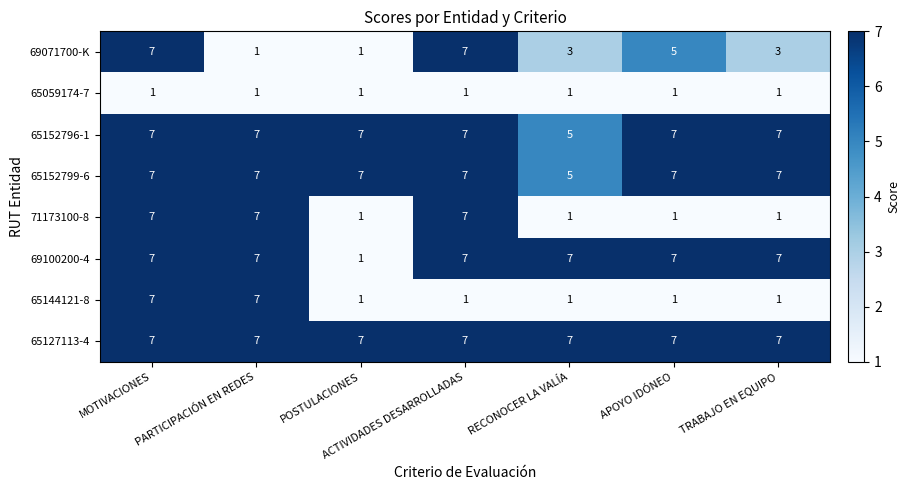

The 65152799-6 series shows 3 at ACTIVIDADES DESARROLLADAS. True or false?

False